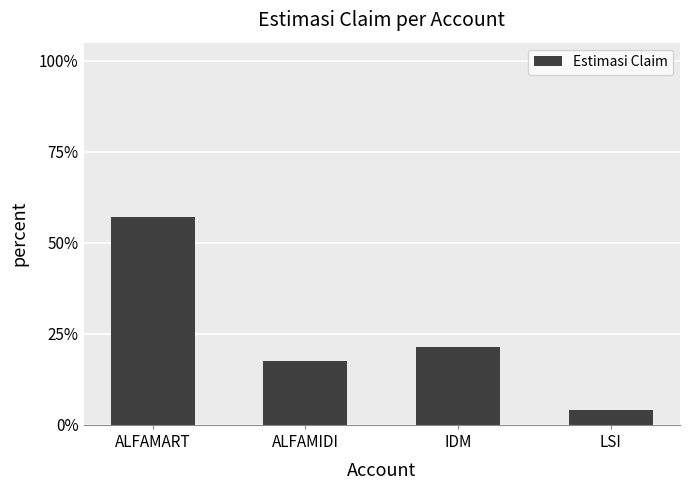

What is the sum of all values?

1.0